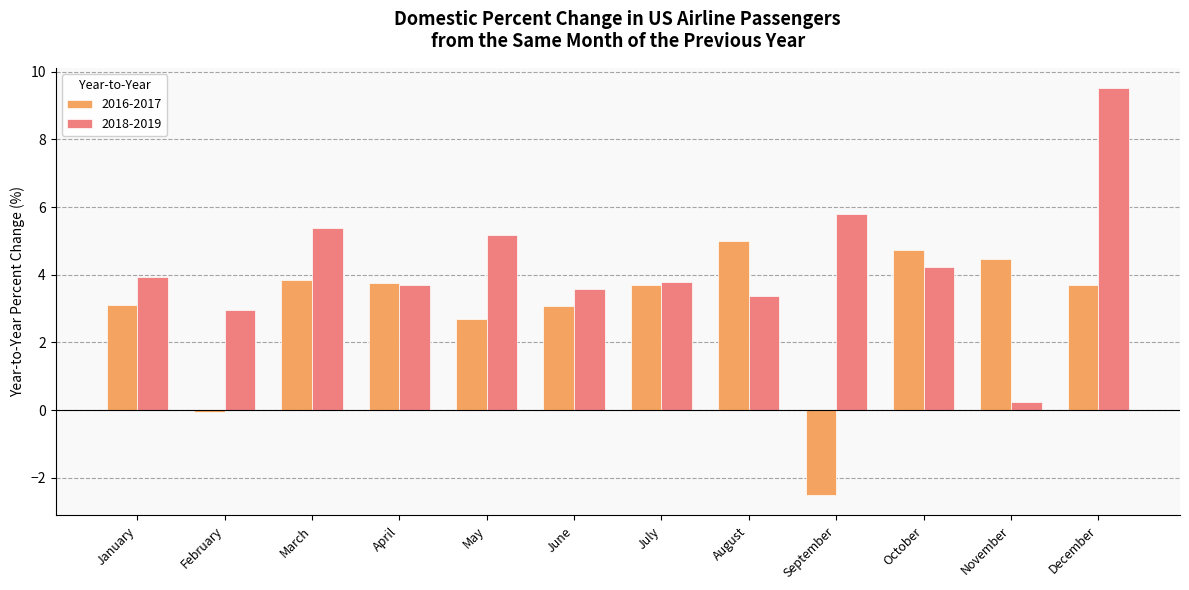

Is it true that 2018-2019 equals 3.8 at July?

True